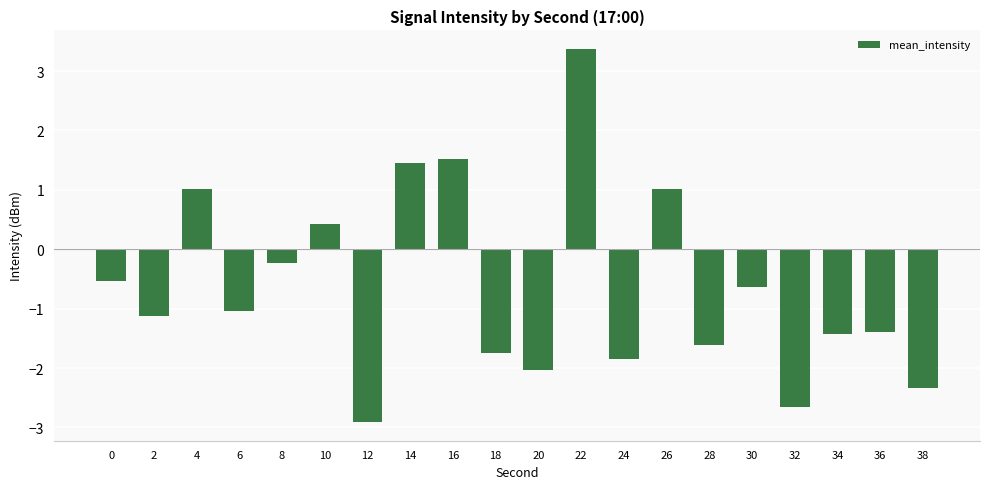

How many bars are there in total?

20